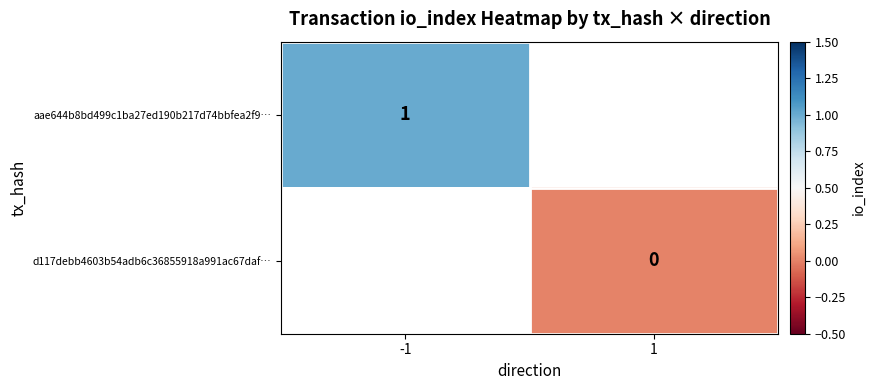

Is the value of d117debb4603b54adb6c36855918a991ac67daf… at 1 greater than the value of aae644b8bd499c1ba27ed190b217d74bbfea2f9… at -1?

No